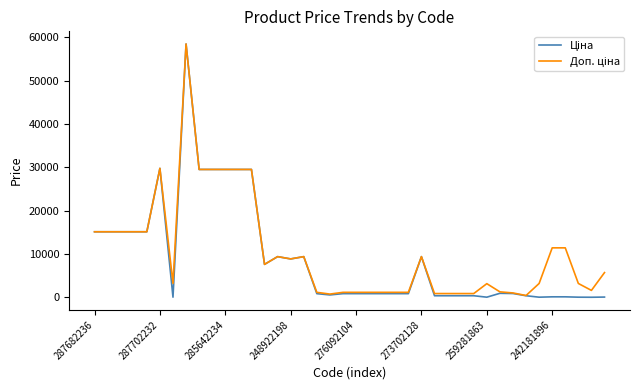

What is the value of the Ціна point at the 11th from the left?

29491.5